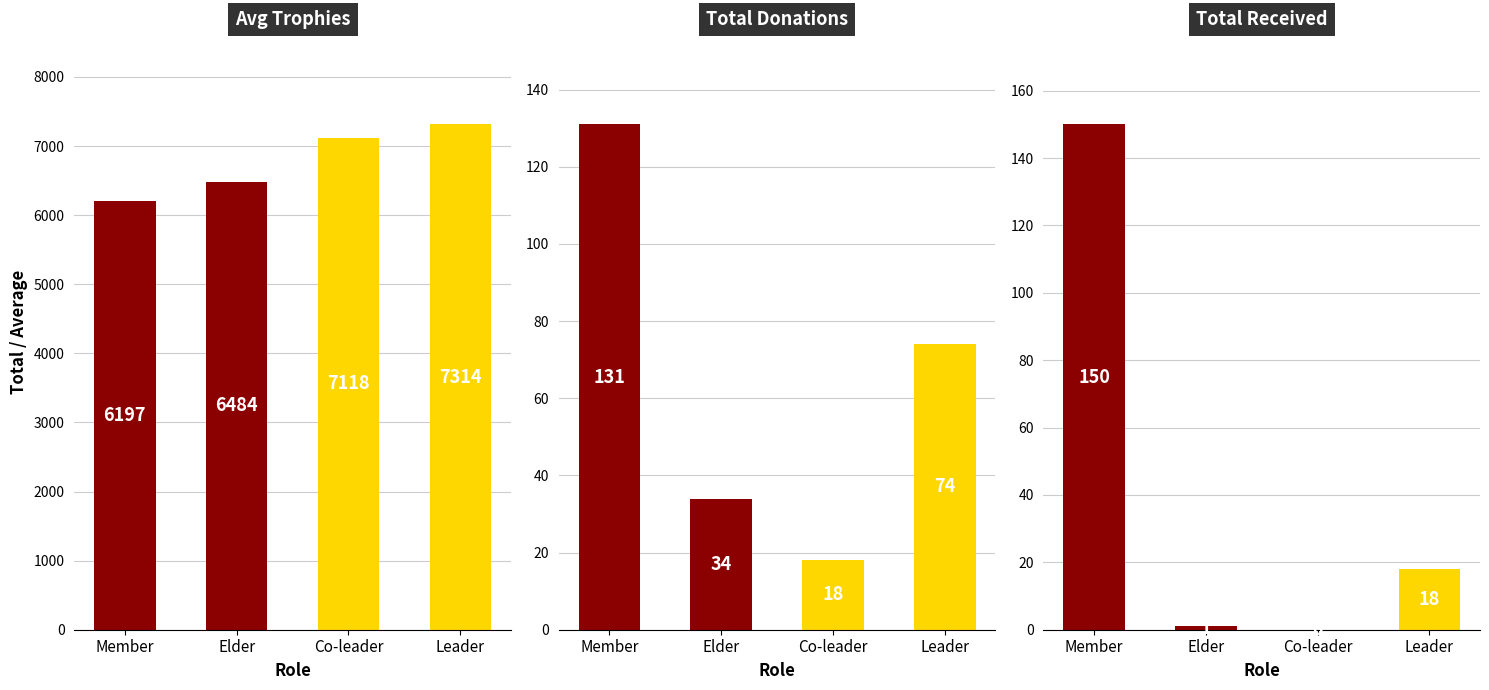

Which label corresponds to the largest value in the chart?

Leader